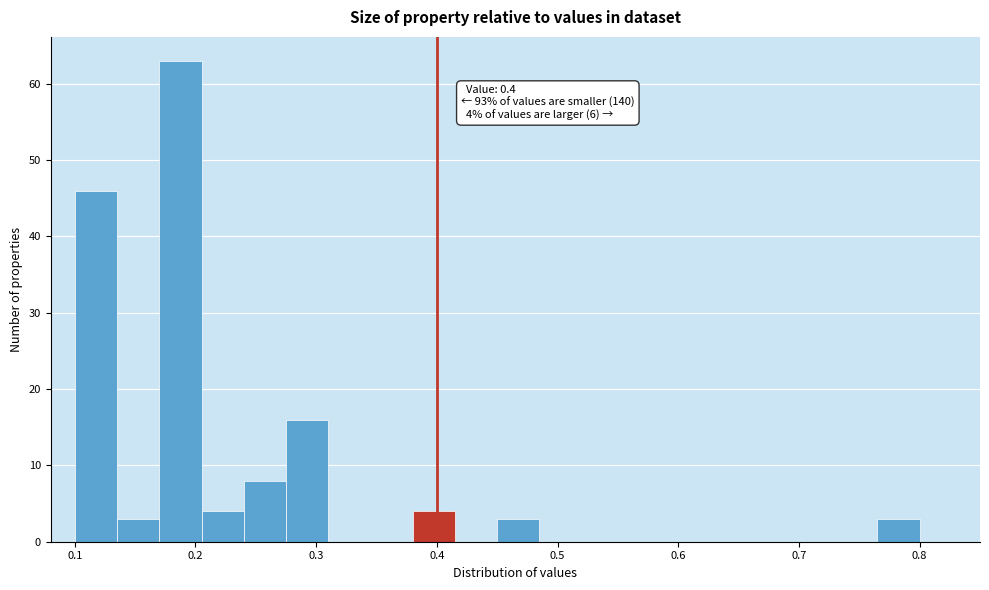

Read against the x-axis, roughly where is the centre of the tallest bar?

0.19